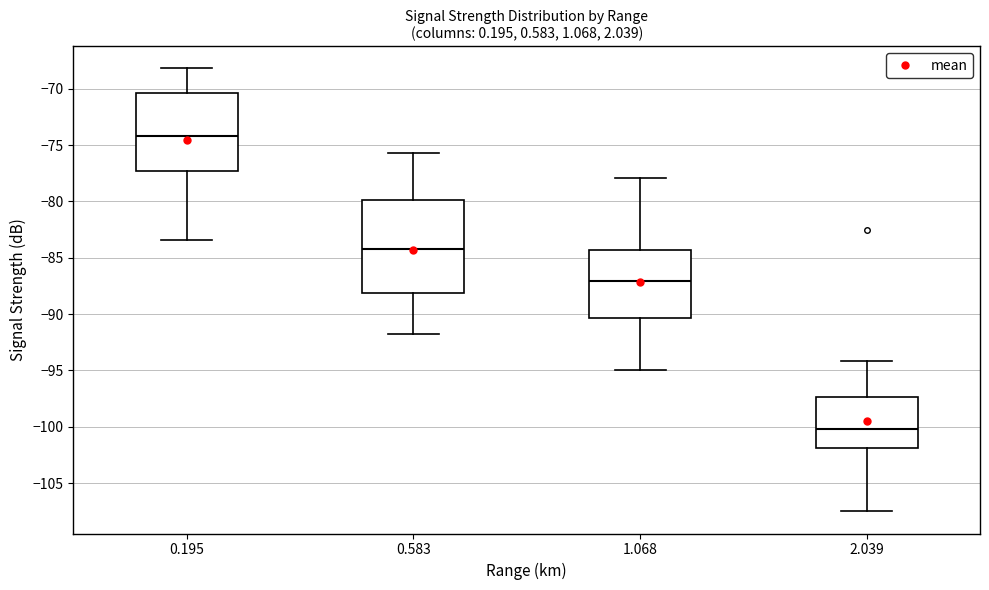

Which box is the tallest, from its lower edge to its upper edge?

0.583